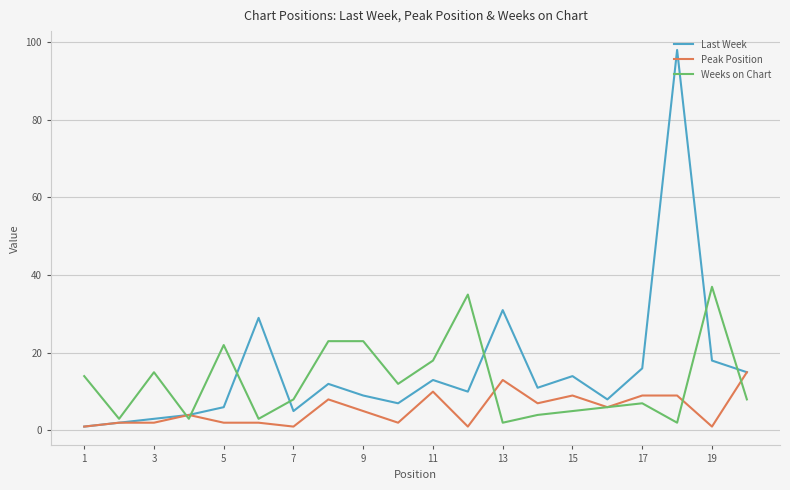

List the series in order of their overall mean, highest first.

Last Week, Weeks on Chart, Peak Position